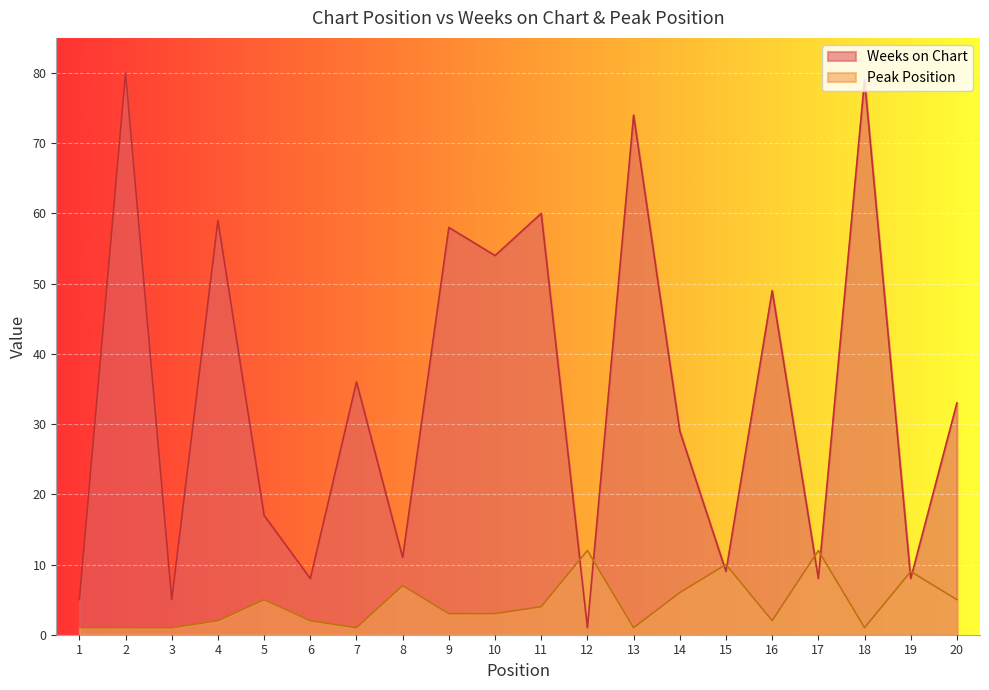

Where do Peak Position and Weeks on Chart first cross each other?

11 and 12